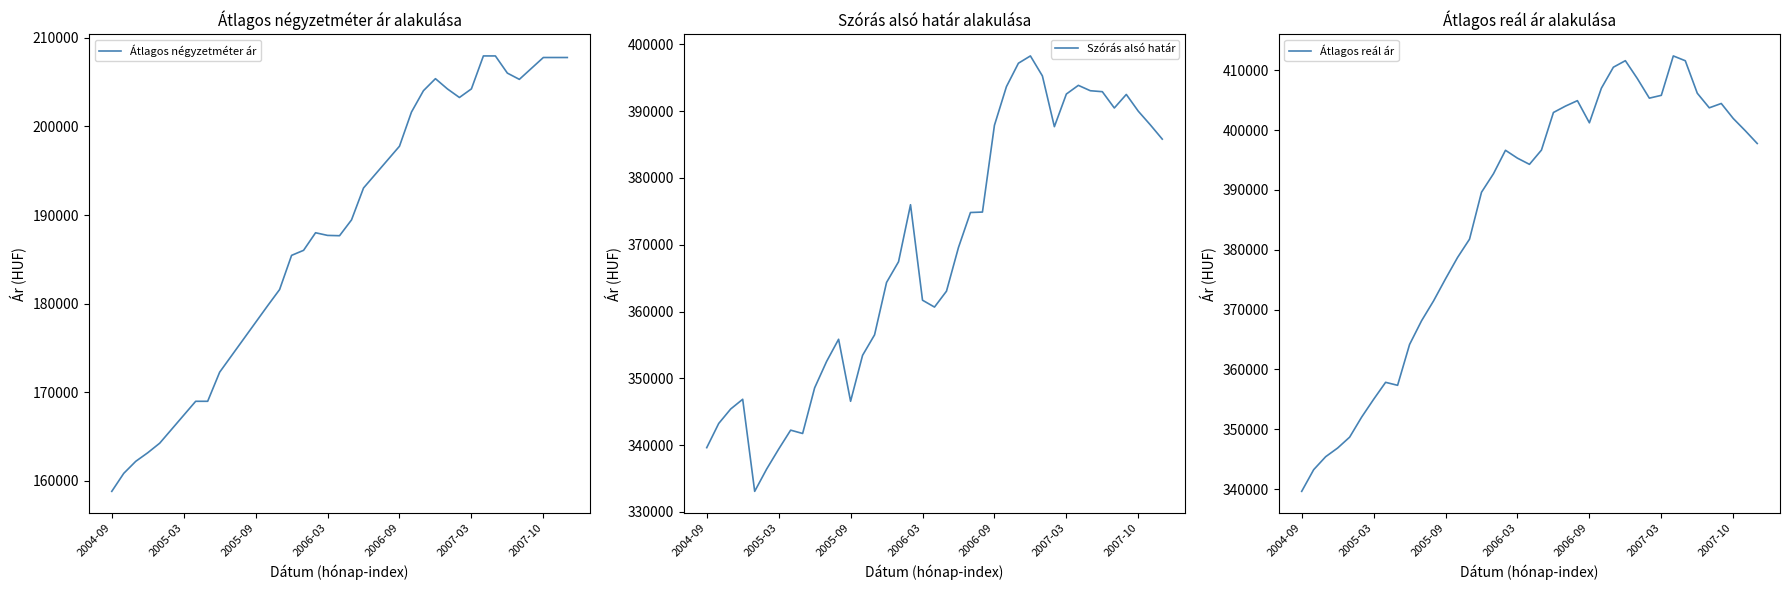

True or false: Szórás alsó határ and Átlagos reál ár intersect in this chart.

False